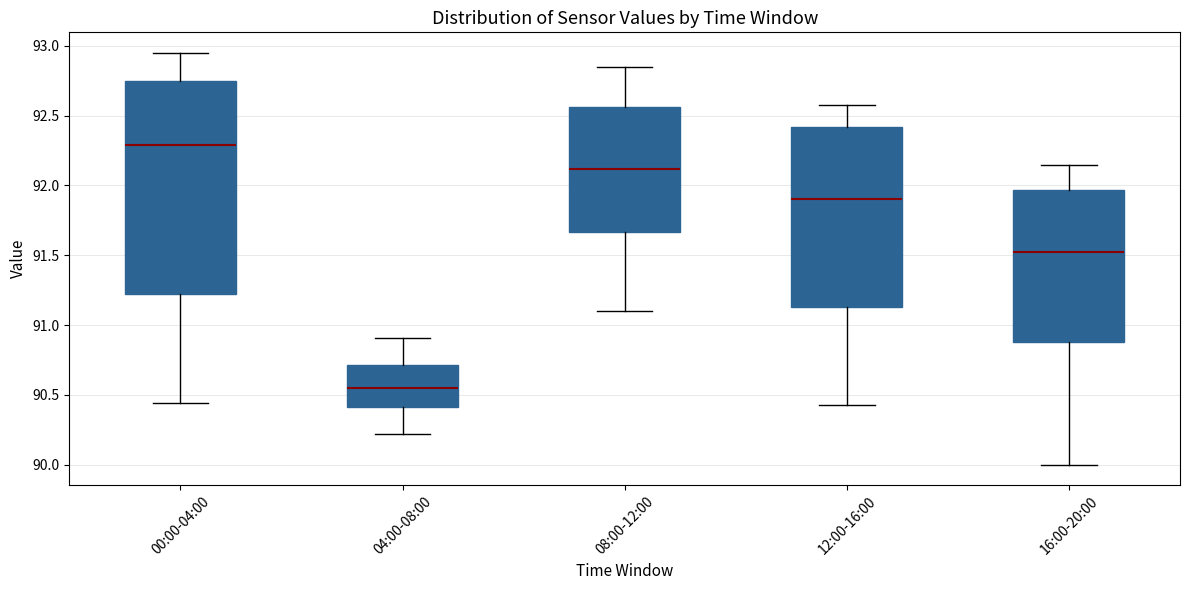

Reading left to right, transcribe this box plot: for each box, give where its median line is, the range the box spans, and where its two whiskers end, as read against the y-axis. The values are not printed on the chart, so give them approximately, as read against the axis.

00:00-04:00: median 92.30, box 91.25 to 92.75, whiskers 90.45 to 92.95
04:00-08:00: median 90.55, box 90.40 to 90.70, whiskers 90.20 to 90.90
08:00-12:00: median 92.10, box 91.65 to 92.55, whiskers 91.10 to 92.85
12:00-16:00: median 91.90, box 91.15 to 92.40, whiskers 90.45 to 92.60
16:00-20:00: median 91.50, box 90.90 to 91.95, whiskers 90.00 to 92.15